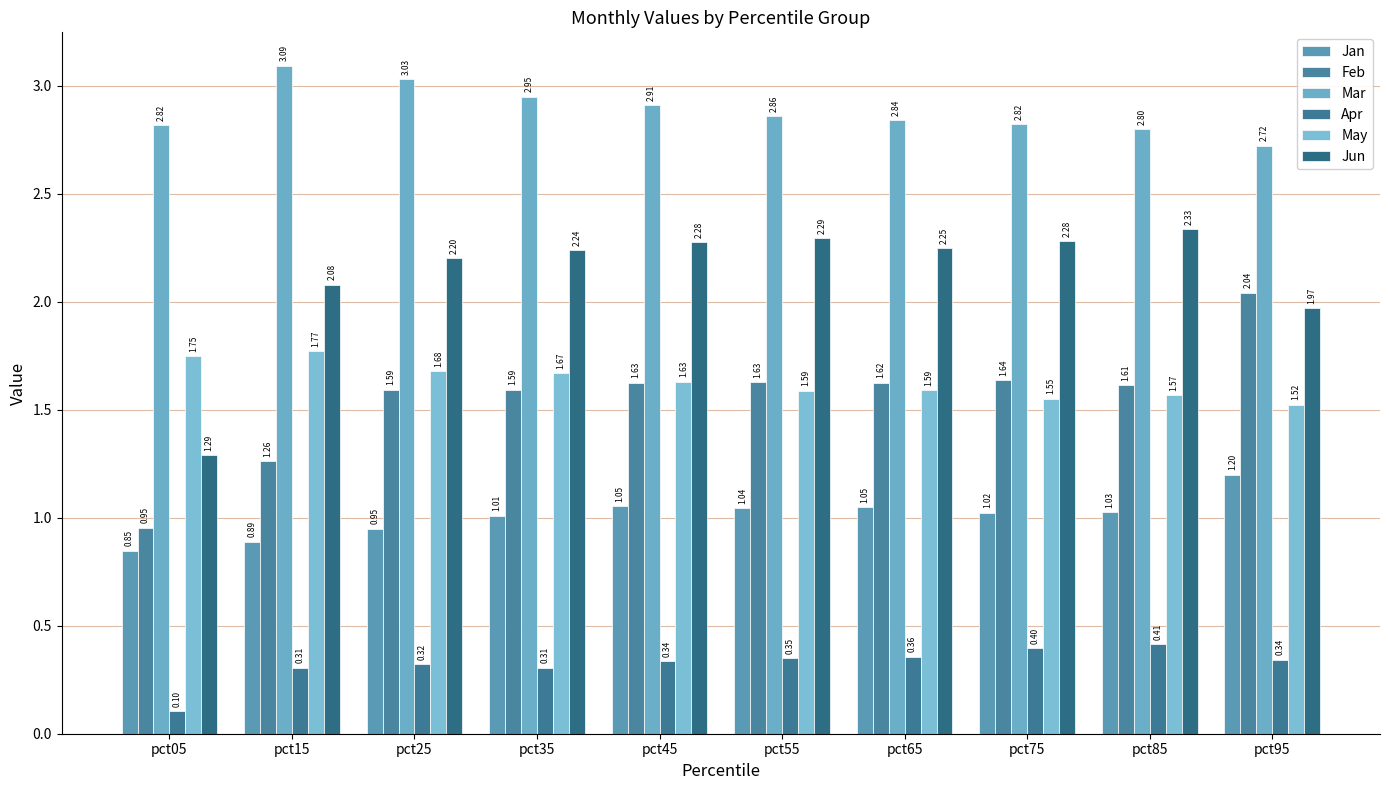

What are all the series names shown in the legend?

Jan, Feb, Mar, Apr, May, Jun